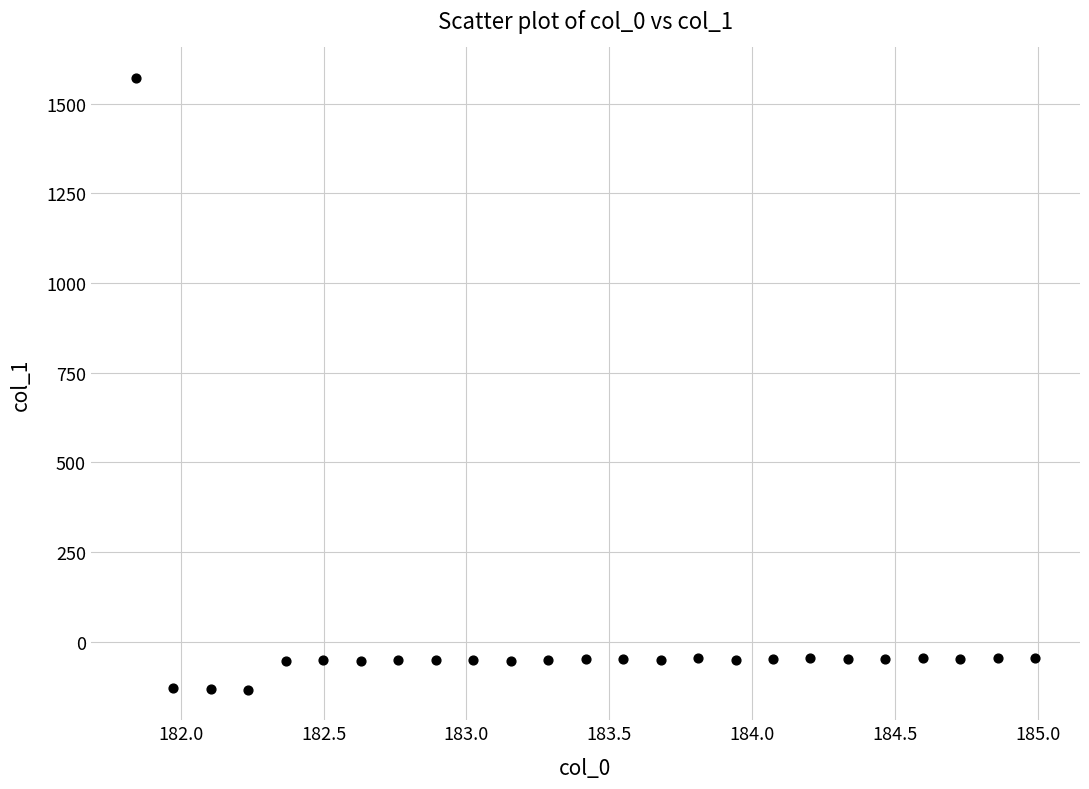

What is the range of X values (max minus min)?

3.1